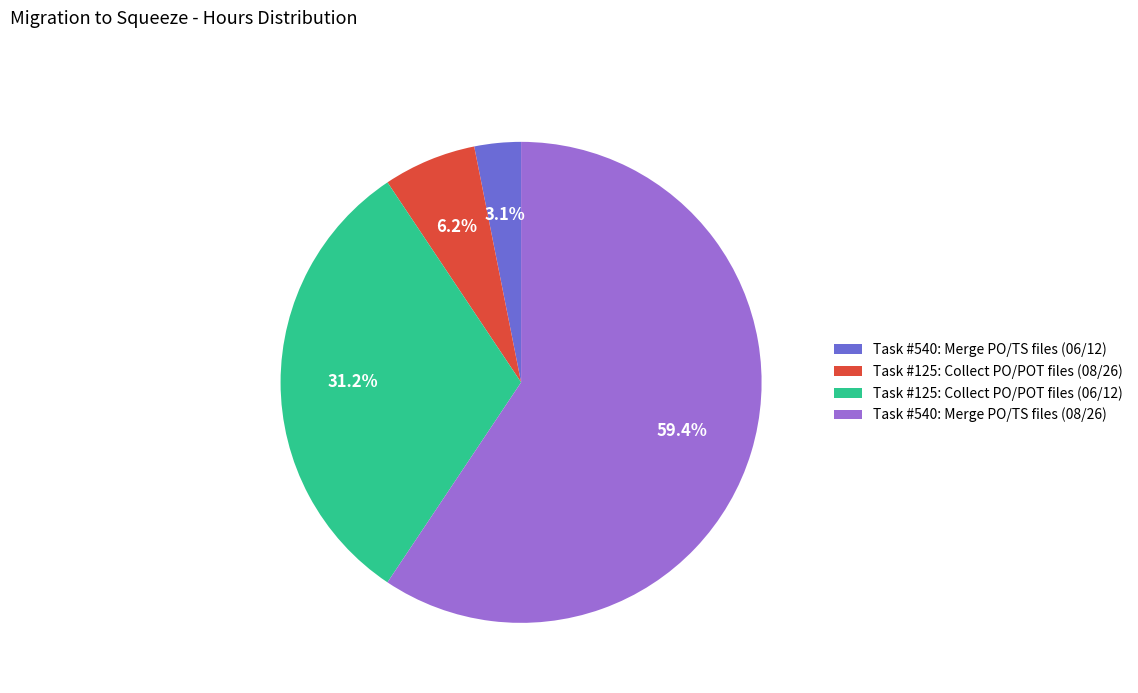

To the nearest percent, what percentage of the pie is Task #540: Merge PO/TS files (08/26)?

59%